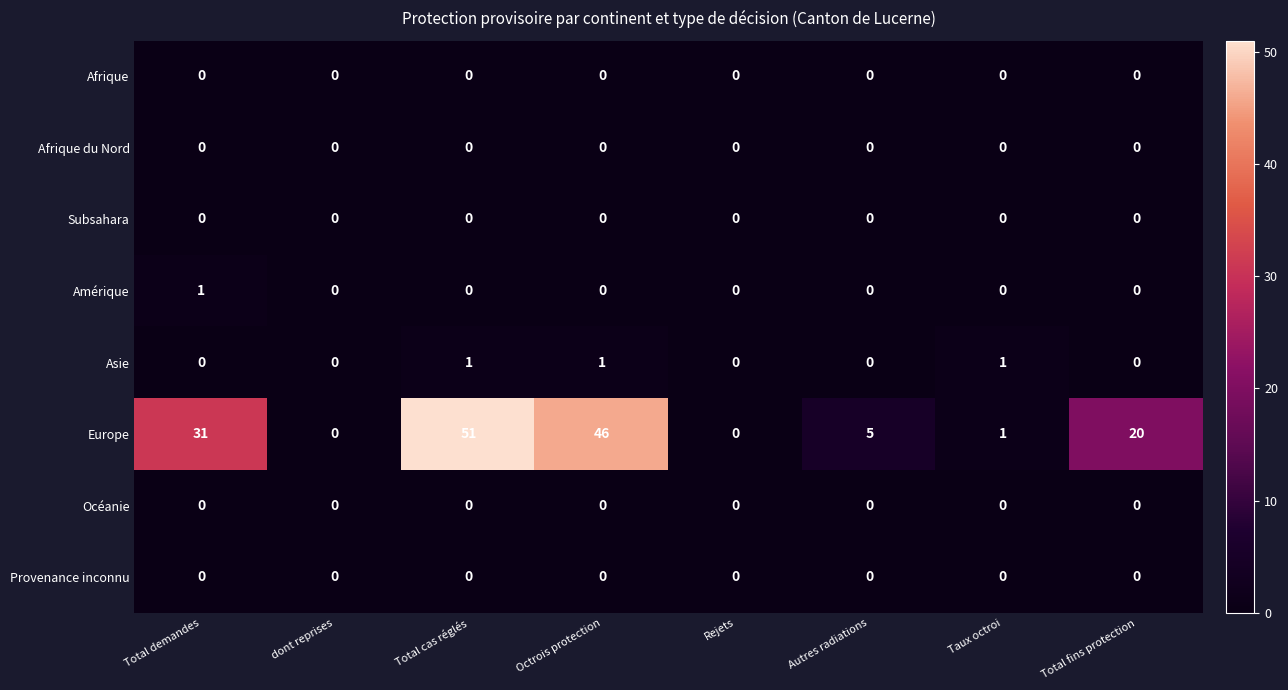

Which series has the largest range (max minus min)?

Europe